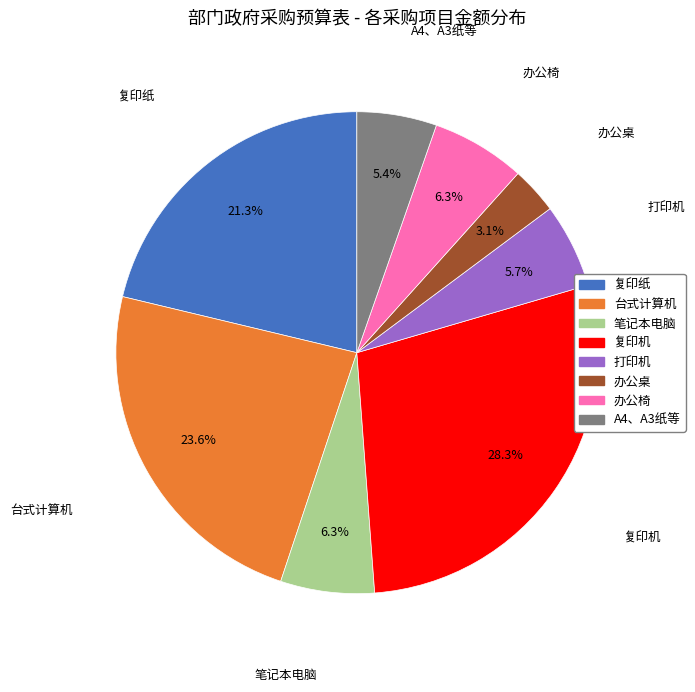

How much of the chart is everything except 笔记本电脑?

93.7%